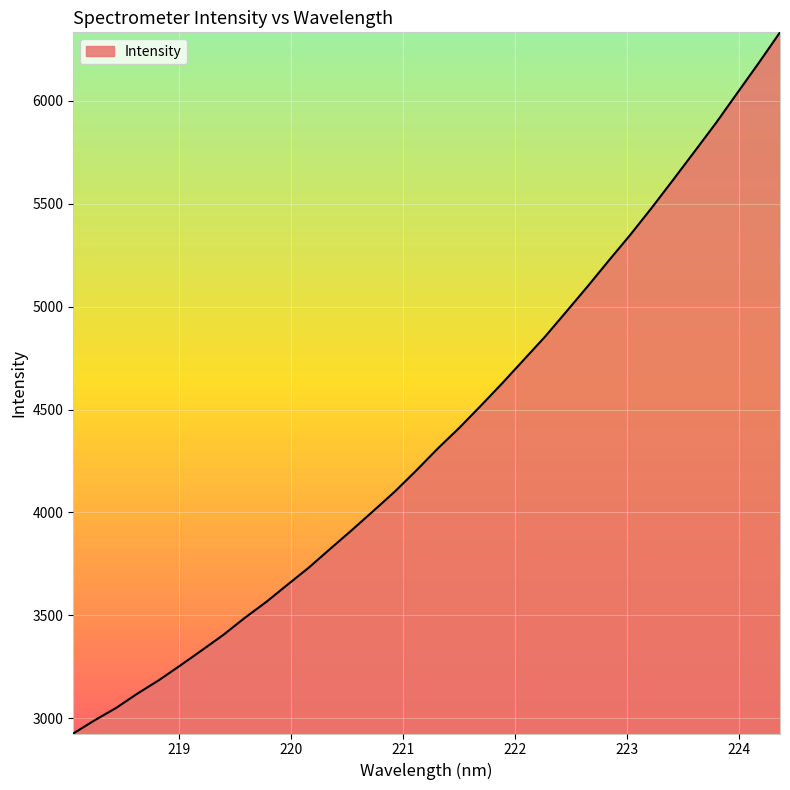

What is the minimum value shown in the chart?

2925.8